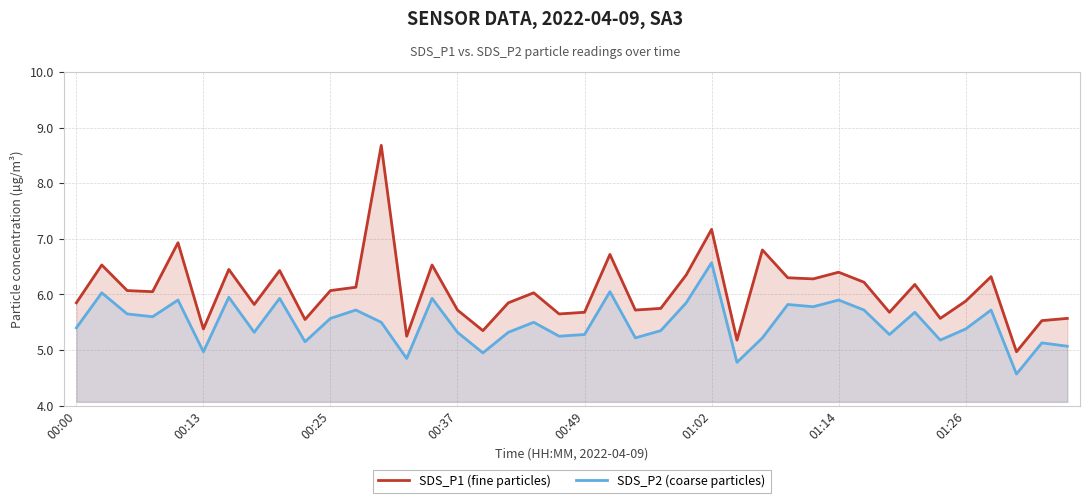

Count the number of data series in this chart.

2